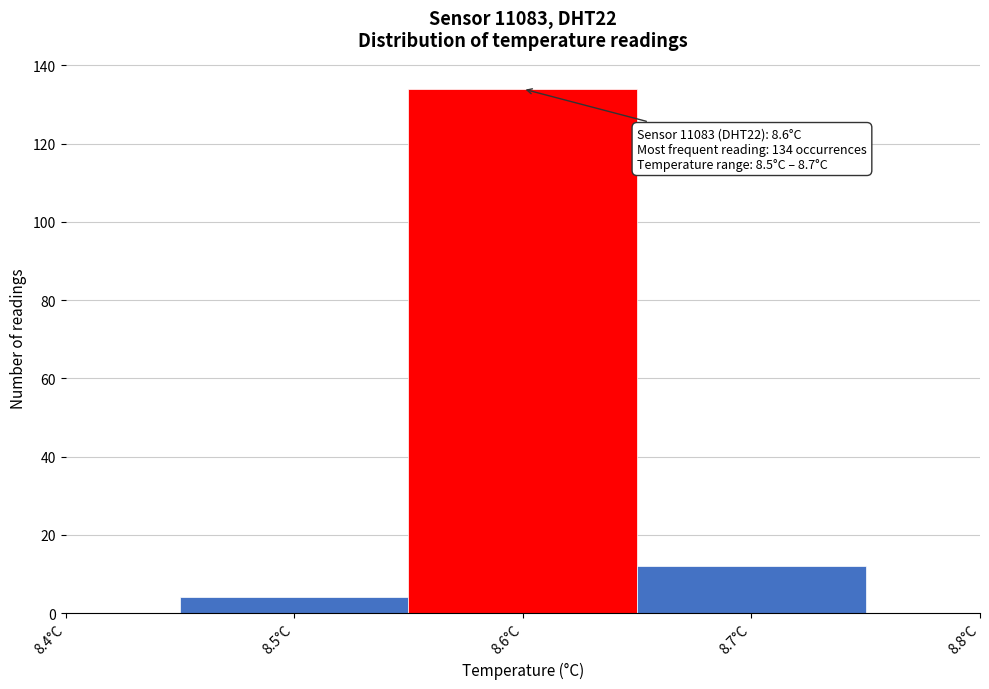

Which range on the x-axis has the tallest bar?

8.55 to 8.65